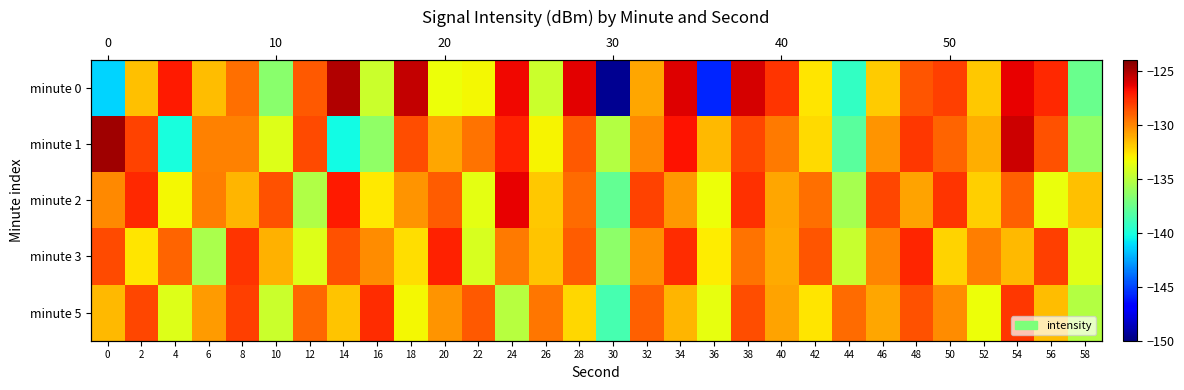

The minute 1 series shows -40.3 at 24. True or false?

False